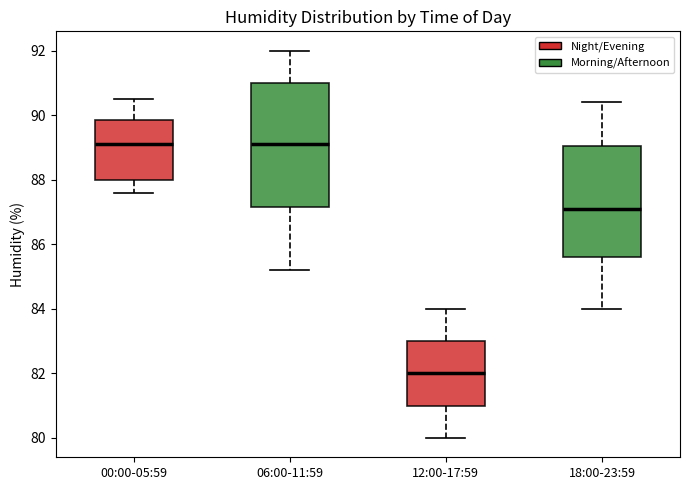

Reading left to right, read every box against the y-axis: the position of its median line, the range the box covers, and the ends of its whiskers. The values are not printed on the chart, so give them approximately, as read against the axis.

00:00-05:59: median 89.2, box 88.0 to 89.8, whiskers 87.6 to 90.6
06:00-11:59: median 89.2, box 87.2 to 91.0, whiskers 85.2 to 92.0
12:00-17:59: median 82.0, box 81.0 to 83.0, whiskers 80.0 to 84.0
18:00-23:59: median 87.2, box 85.6 to 89.0, whiskers 84.0 to 90.4